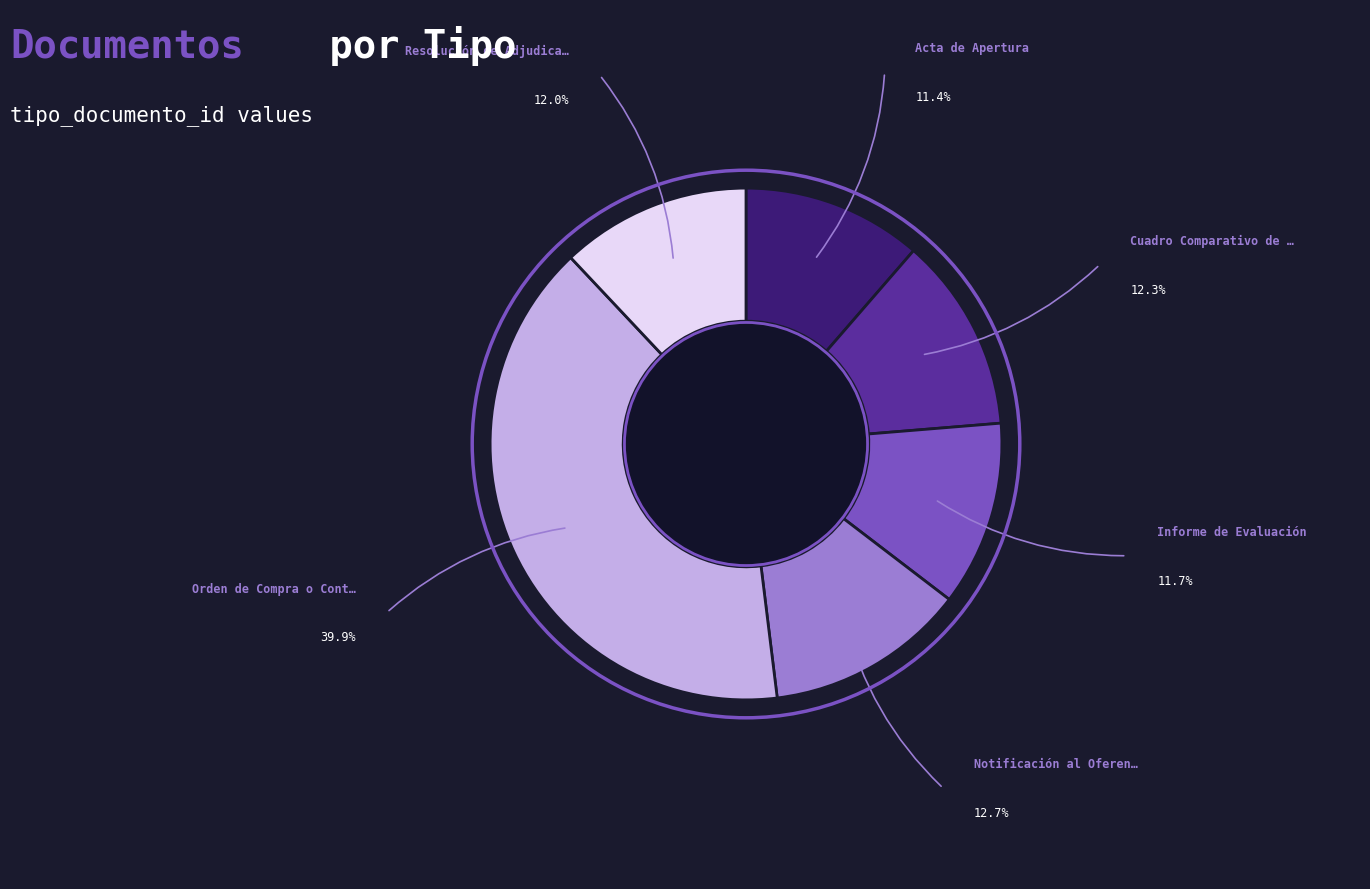

How many slices are in this pie chart?

6